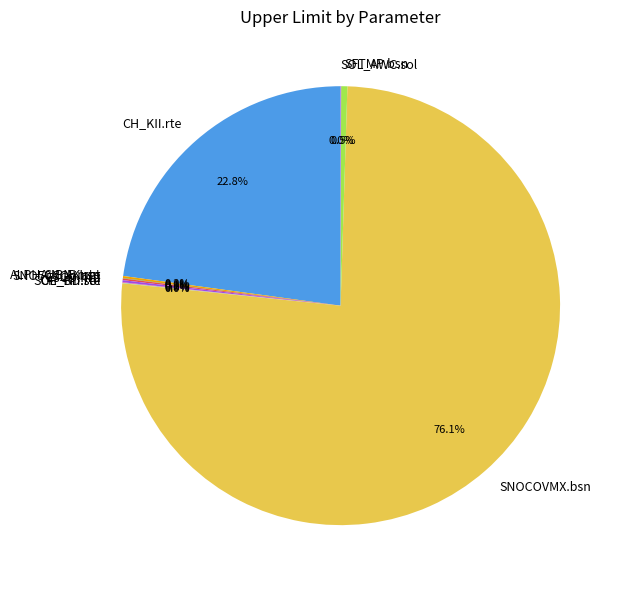

Which slice is the largest?

SNOCOVMX.bsn